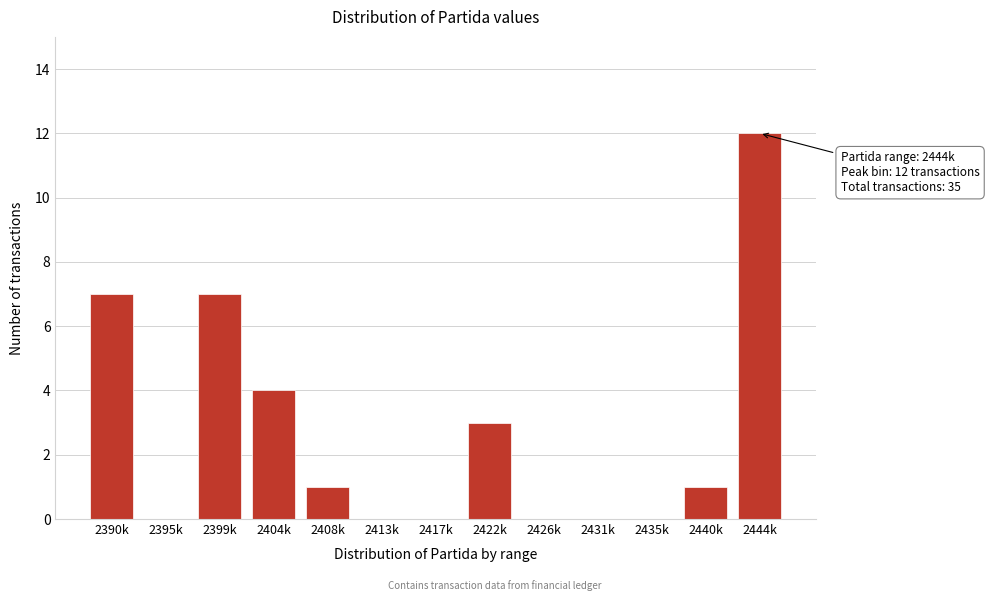

Reading left to right, transcribe all the data shown in this chart.

2390k=7	2395k=0	2399k=7	2404k=4	2408k=1	2413k=0	2417k=0	2422k=3	2426k=0	2431k=0	2435k=0	2440k=1	2444k=12